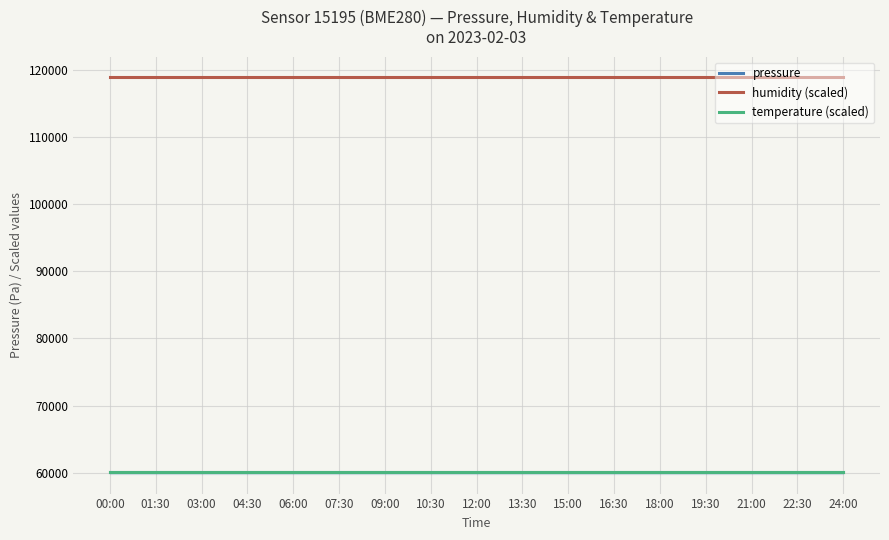

What is the greatest value displayed?

119000.0